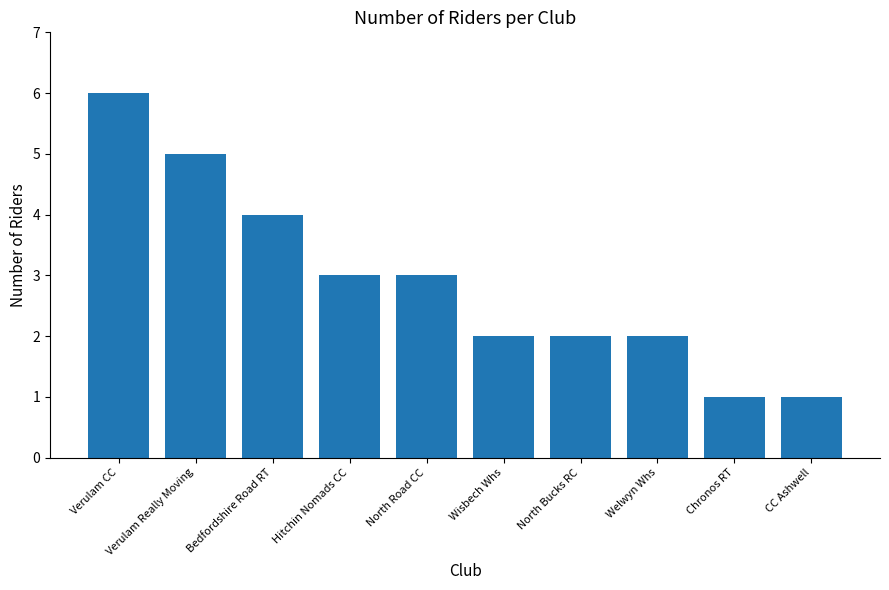

What is the label of the 2nd bar from the left?

Verulam Really Moving